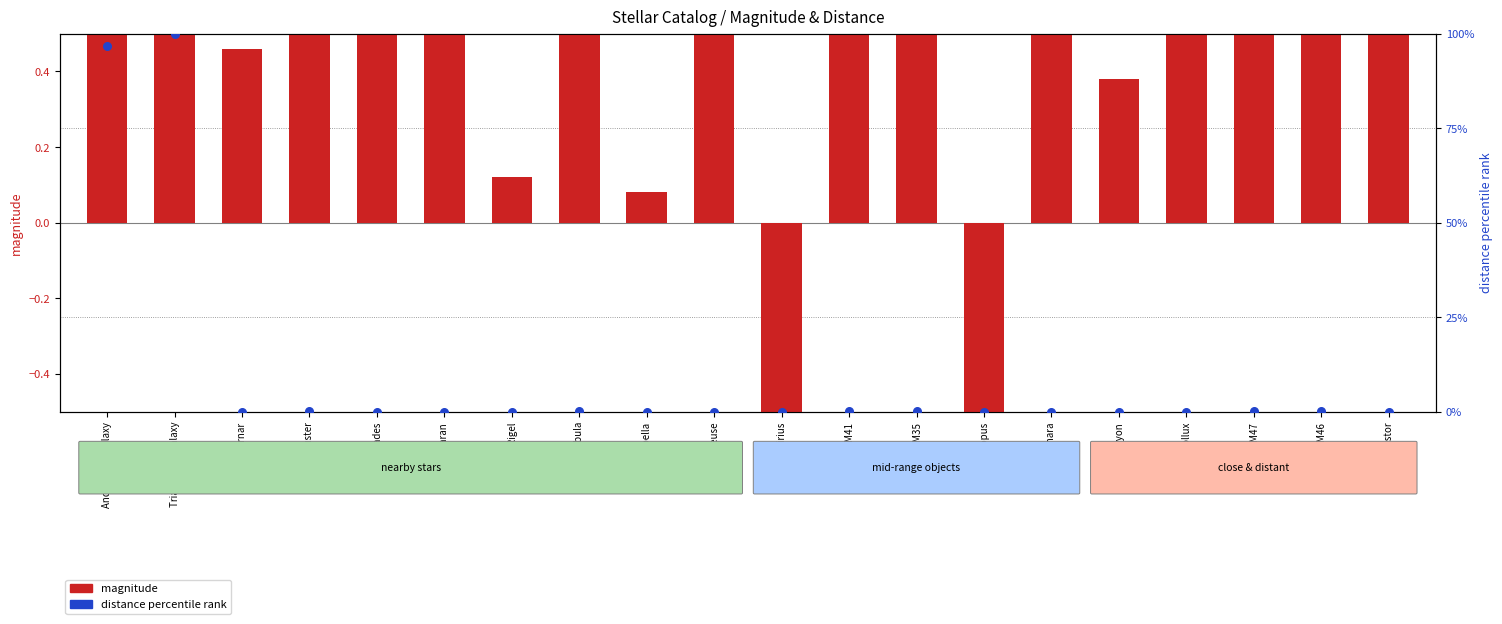

Which series has the largest total across all categories?

distance percentile